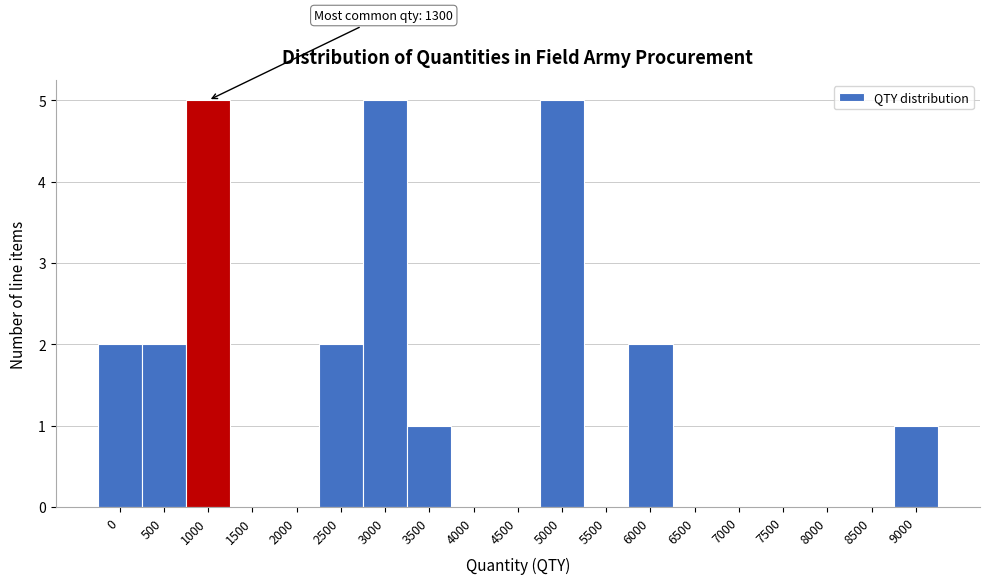

Reading left to right, extract all data points from this chart.

0=2	500=2	1000=5	1500=0	2000=0	2500=2	3000=5	3500=1	4000=0	4500=0	5000=5	5500=0	6000=2	6500=0	7000=0	7500=0	8000=0	8500=0	9000=1